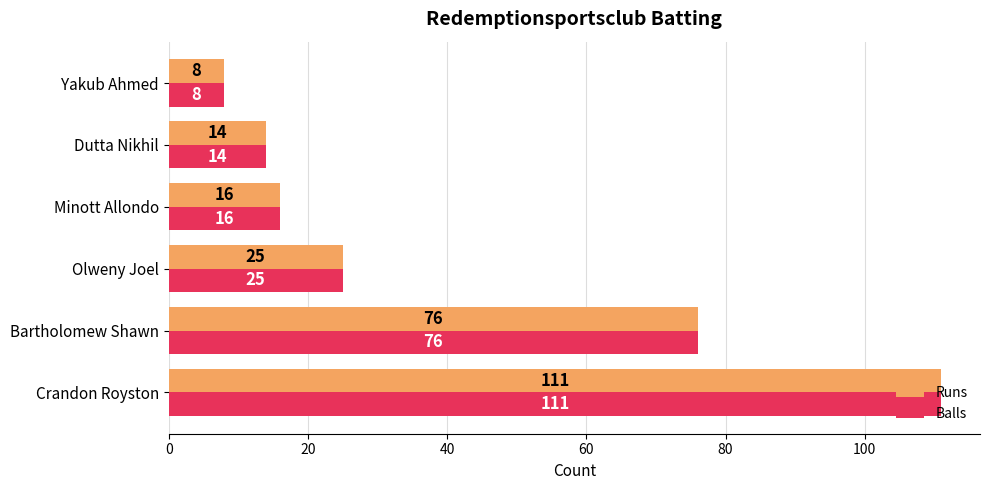

List the labels in order of Balls value, smallest first.

Yakub Ahmed, Dutta Nikhil, Minott Allondo, Olweny Joel, Bartholomew Shawn, Crandon Royston